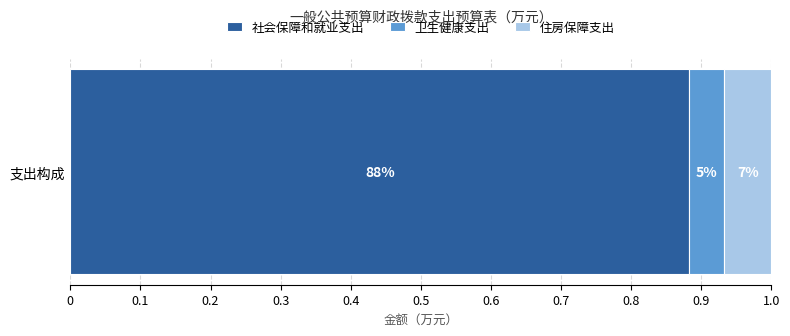

What is the label of the 3rd bar from the left?

住房保障支出